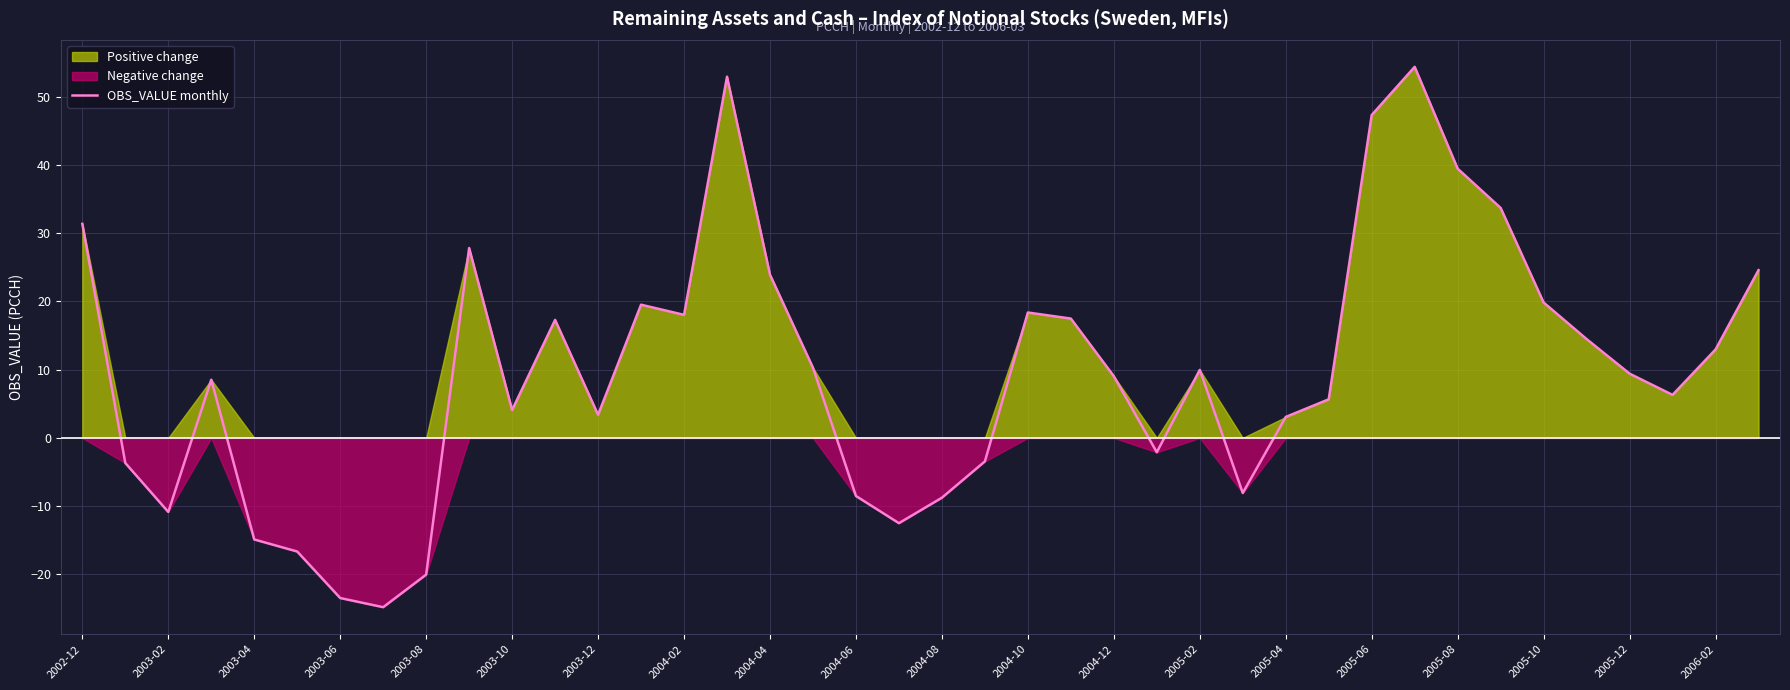

Is it true that OBS_VALUE monthly equals -8.5 at 2004-06?

True